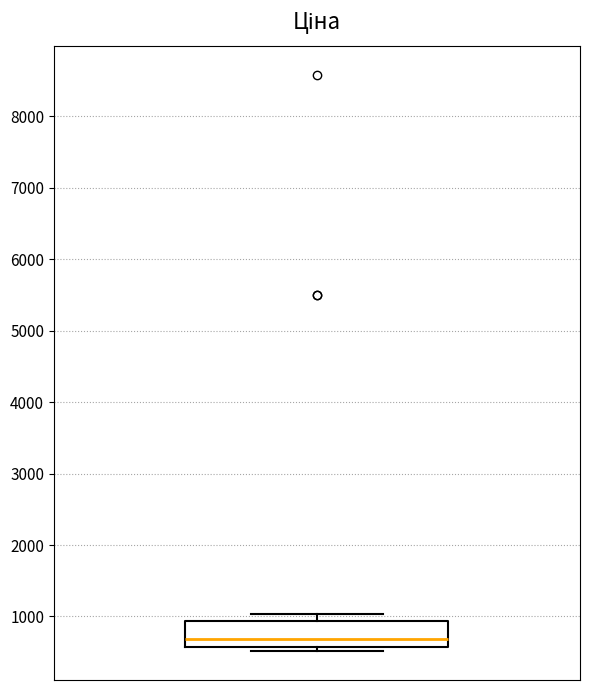

Where does the median line of the box sit on the y-axis? The values are not printed on the chart, so give them approximately, as read against the axis.

700